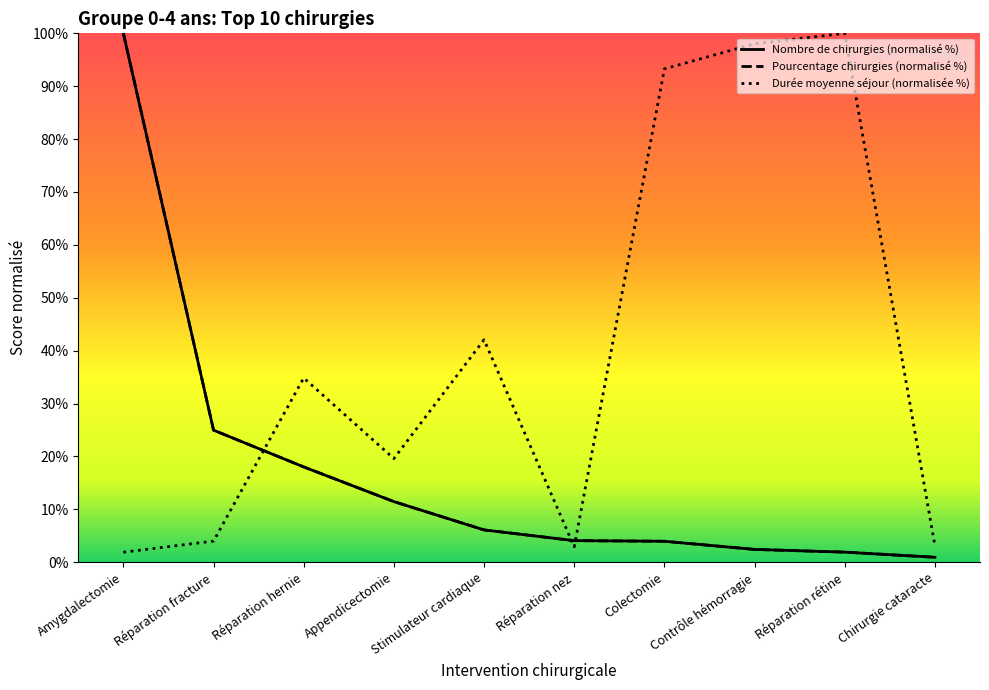

Is the value of Pourcentage des chirurgies at Réparation fracture greater than the value of Nombre de chirurgies at Réparation fracture?

Yes